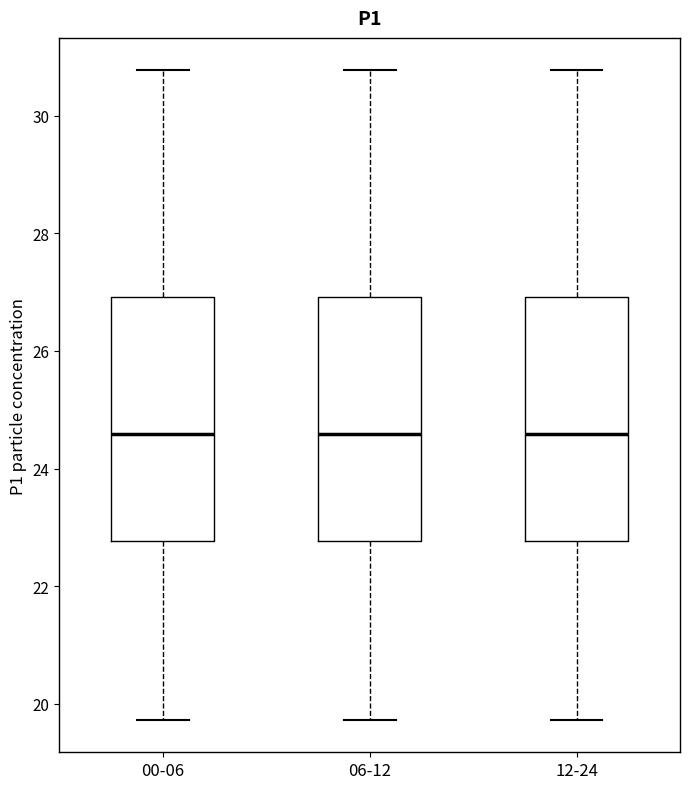

Reading left to right, transcribe this box plot: for each box, give where its median line is, the range the box spans, and where its two whiskers end, as read against the y-axis. The values are not printed on the chart, so give them approximately, as read against the axis.

00-06: median 24.6, box 22.8 to 27.0, whiskers 19.8 to 30.8
06-12: median 24.6, box 22.8 to 27.0, whiskers 19.8 to 30.8
12-24: median 24.6, box 22.8 to 27.0, whiskers 19.8 to 30.8